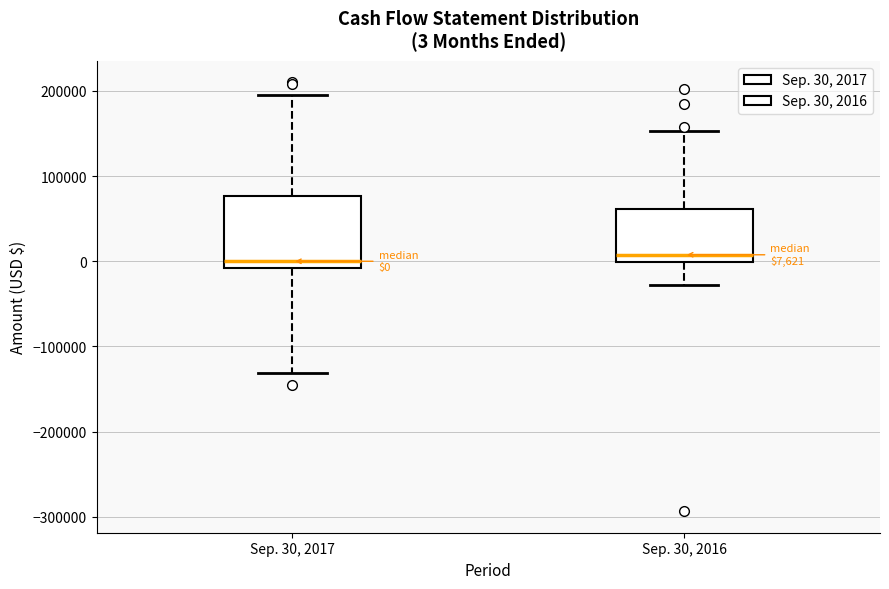

Comparing the boxes themselves (not the whiskers), which one is the tallest?

Sep. 30, 2017